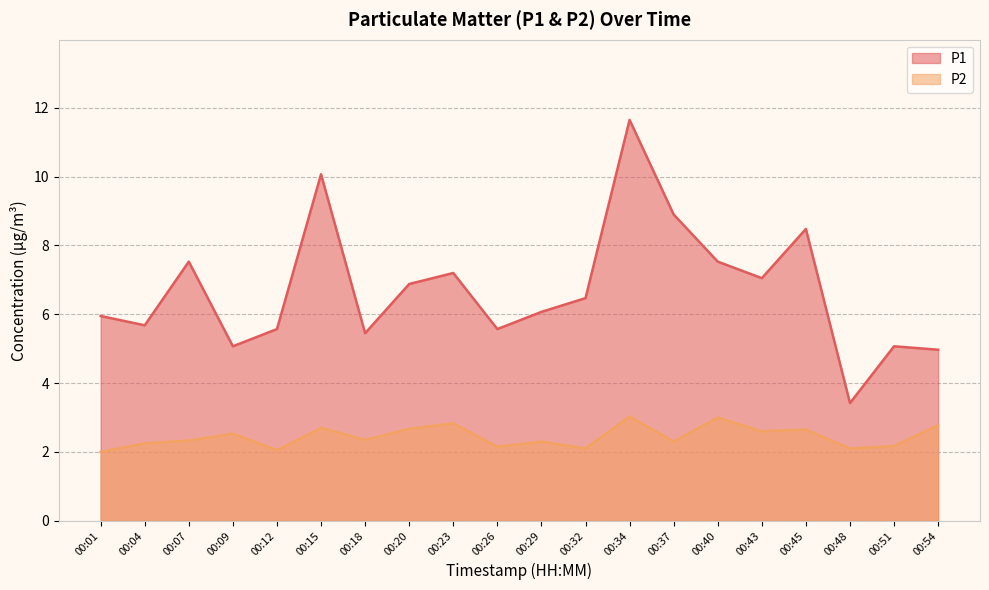

Is it true that P1 equals 2.4 at 00:15?

False